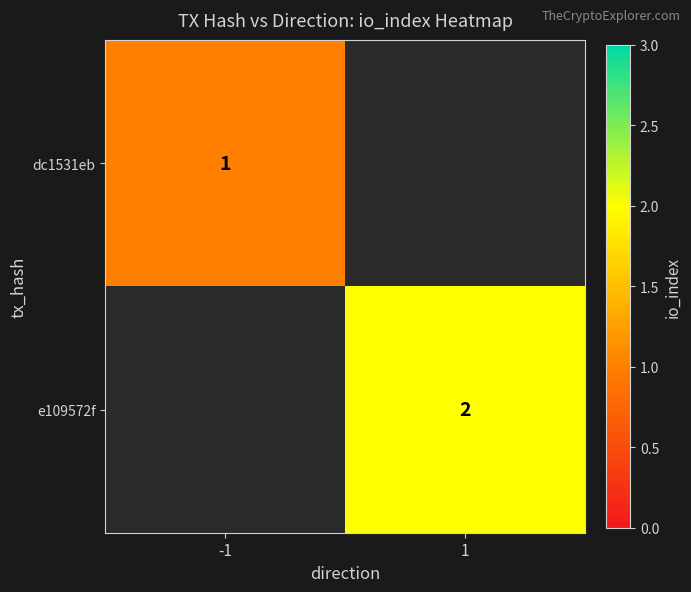

The value of dc1531eb at -1 is 1. True or false?

True